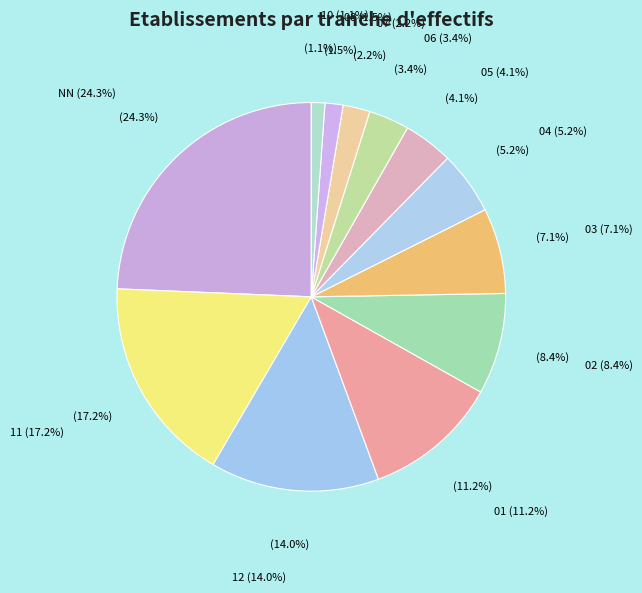

Which has a higher value, NN or 04?

NN